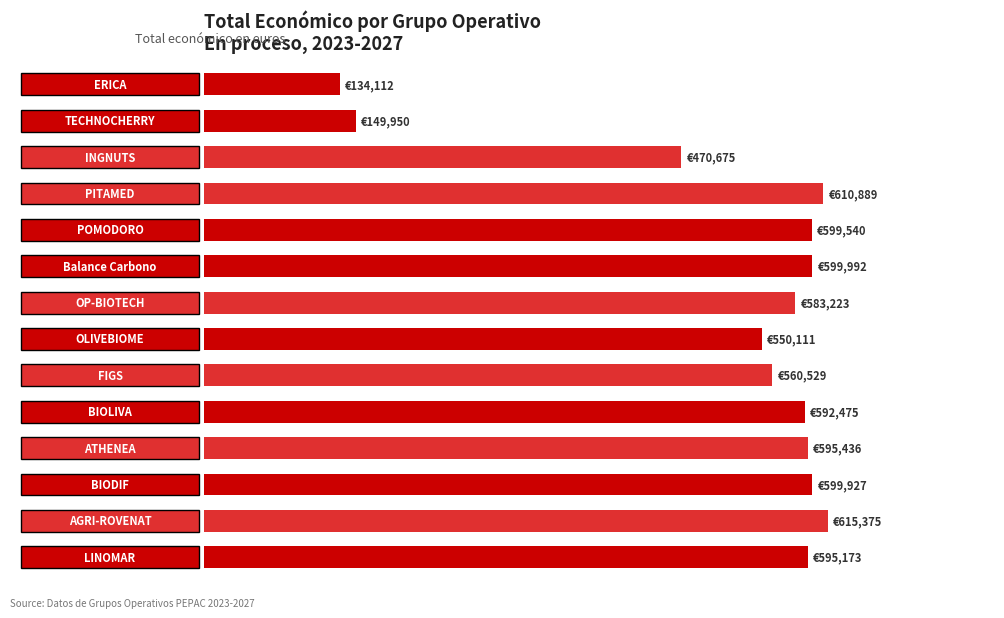

Are the bars horizontal?

Yes